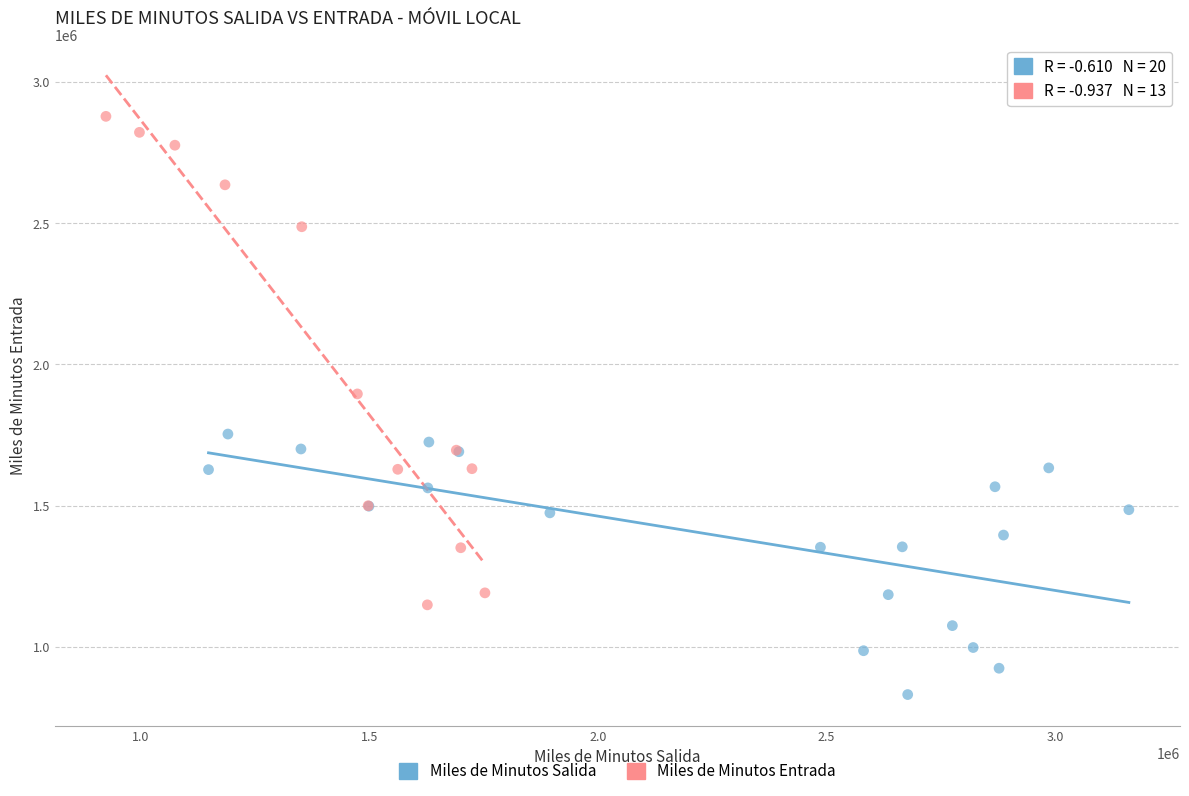

Which series reaches the maximum Y coordinate?

Miles de Minutos Entrada